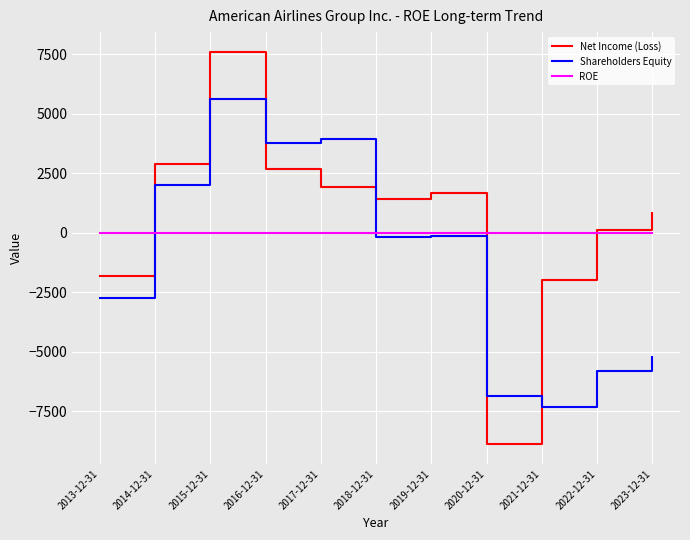

Between which two adjacent categories do ROE and Shareholders Equity first intersect?

2013-12-31 and 2014-12-31